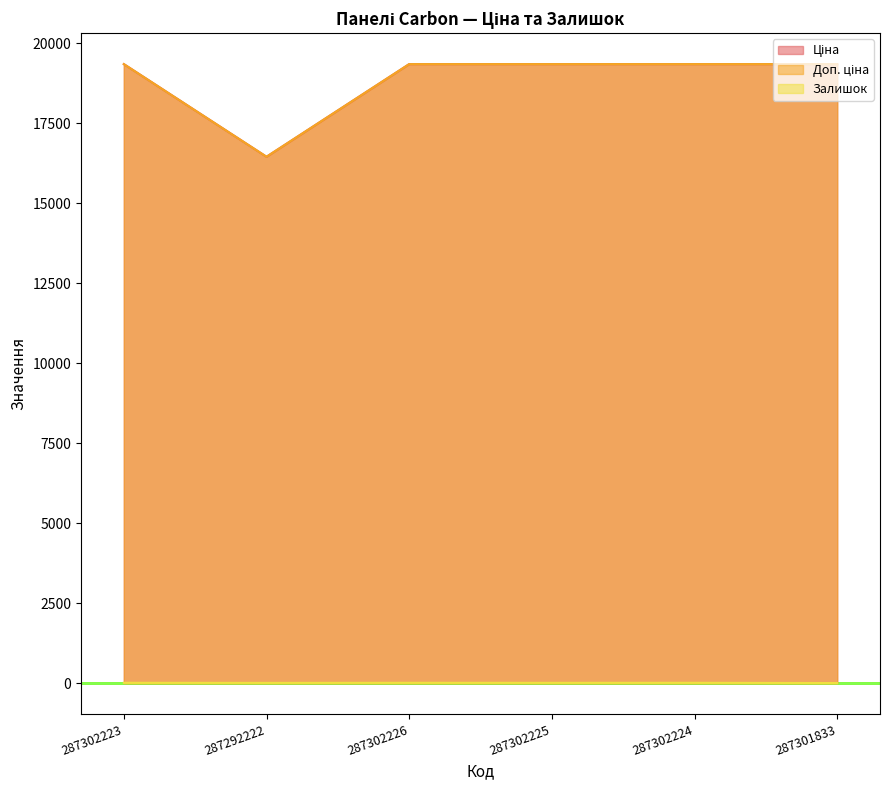

What are all the series names shown in the legend?

Ціна, Доп. ціна, Залишок